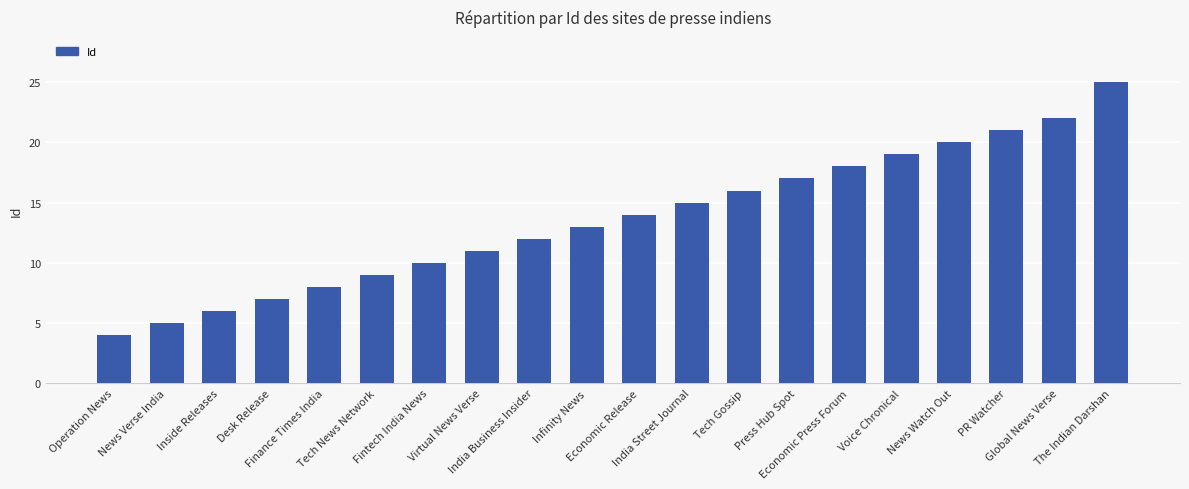

Read the value at Global News Verse, to the nearest 5.

20